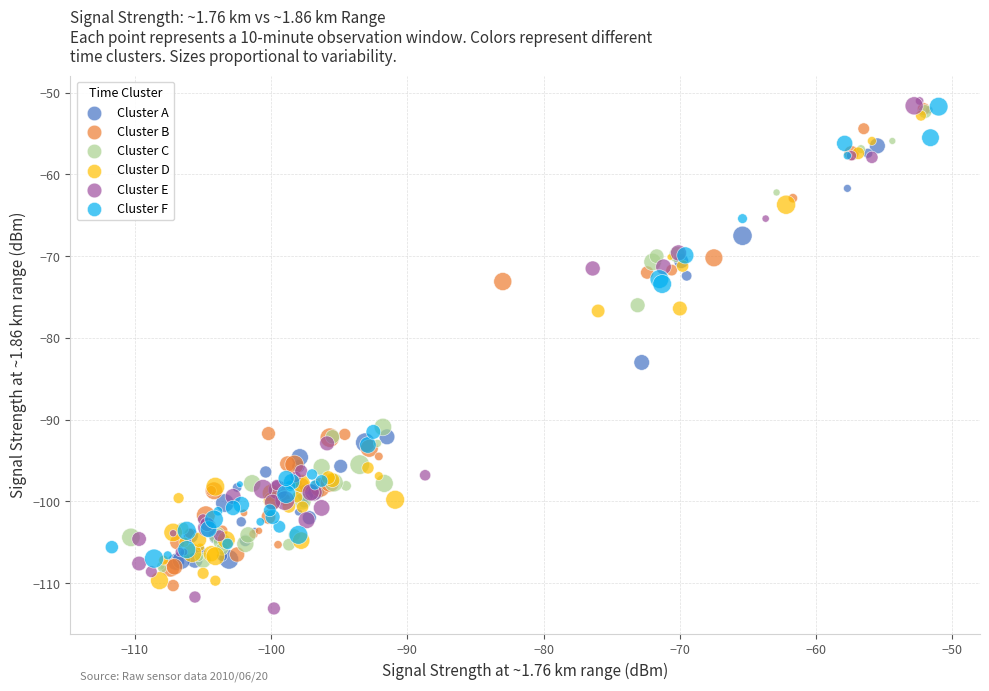

Which series reaches the minimum Y coordinate?

Cluster E